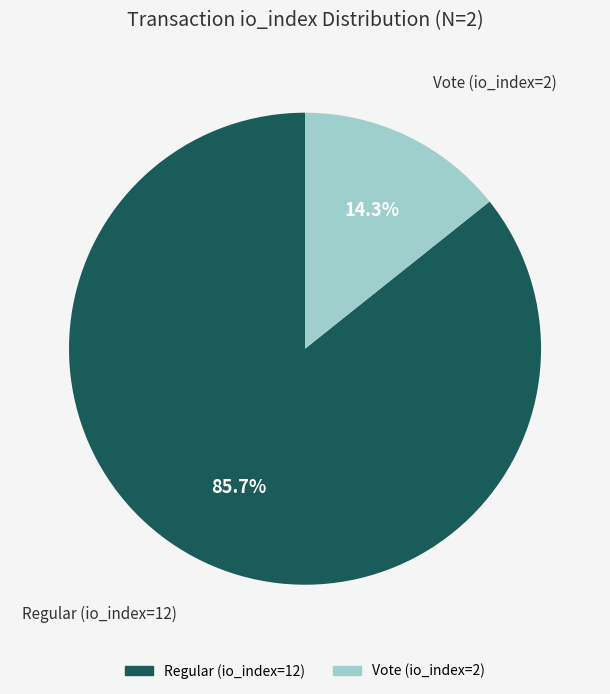

What percentage is the Vote (io_index=2) slice, to the nearest percent?

14%